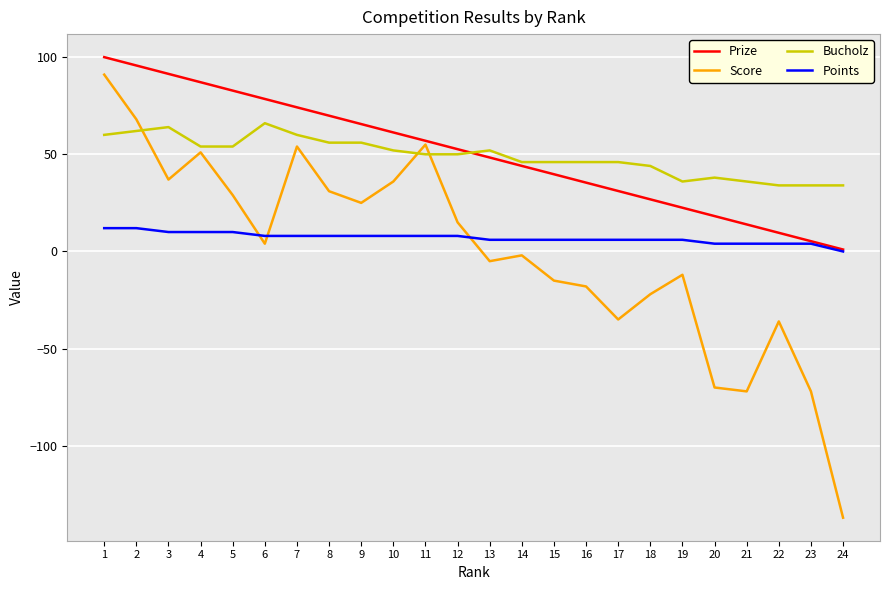

Which series has the widest spread of values?

Score